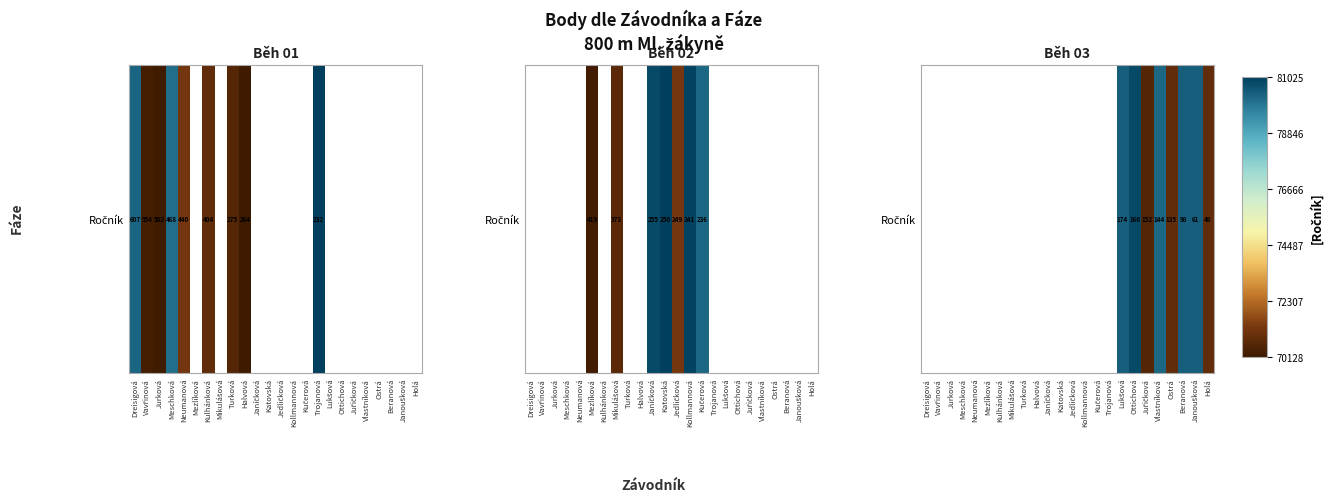

Which has a higher value, Janíčková or Neumanová?

Neumanová